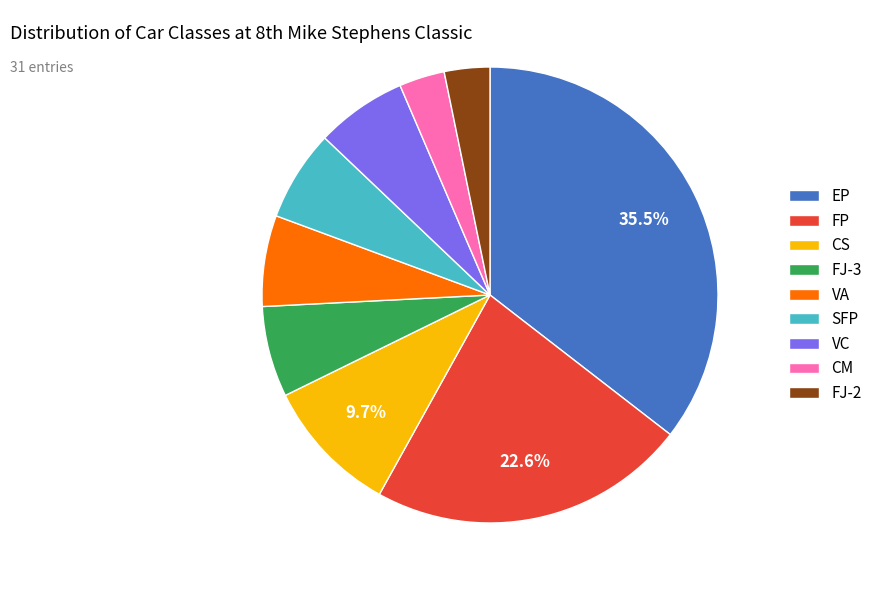

To the nearest percent, what is the difference between the largest and smallest slice percentages?

32%